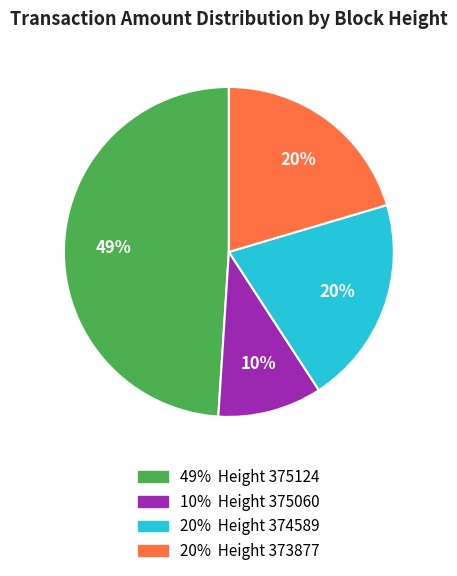

Combined, do 20% Height 373877 and 10% Height 375060 account for over 50%?

No